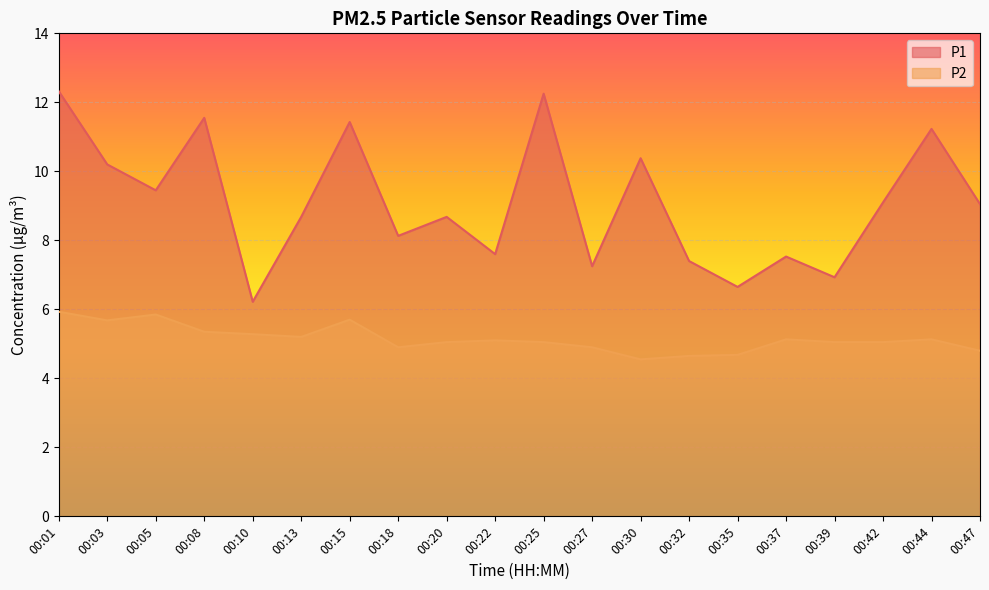

What is the highest value of the P1 series?

12.3